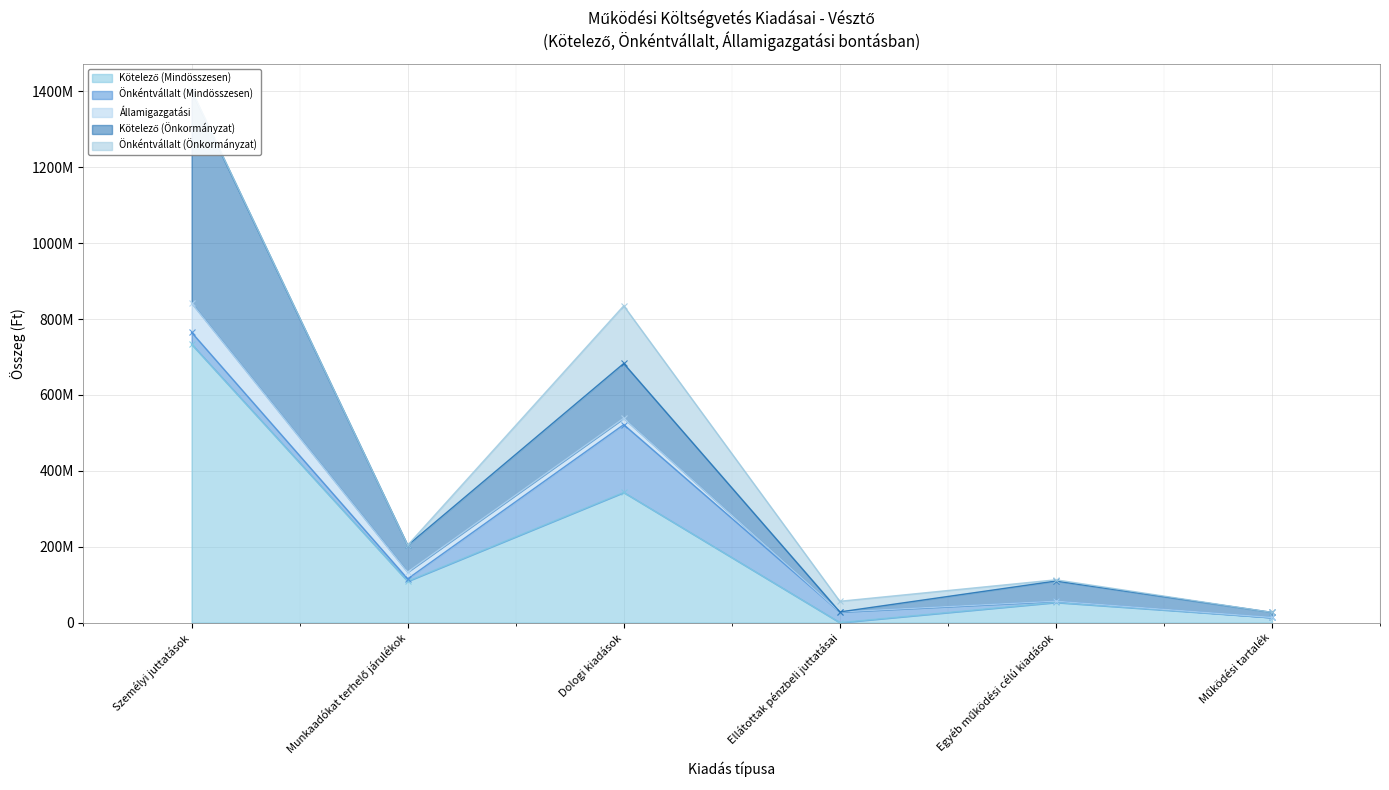

At which category does the chart reach its peak across all series?

Személyi juttatások